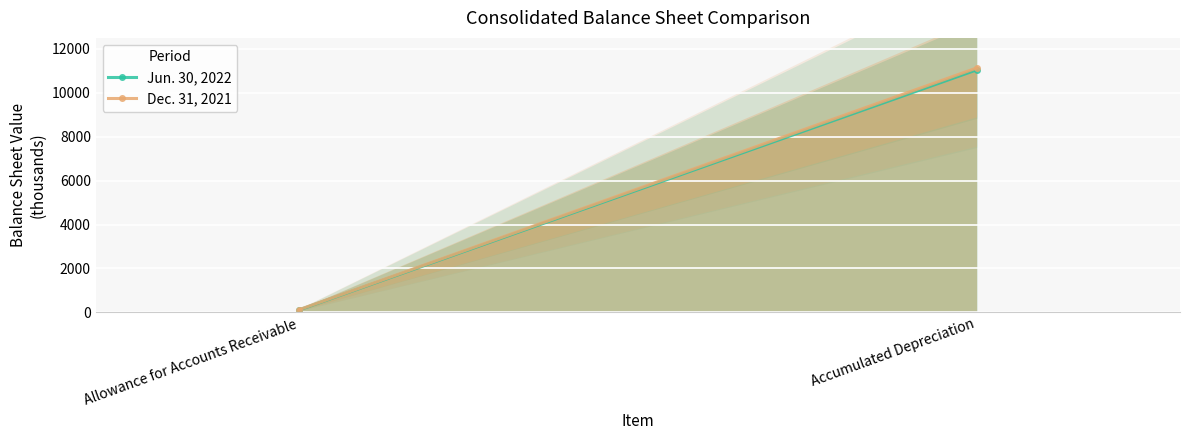

Rank the series at Allowance for Accounts Receivable from lowest to highest value.

Jun. 30, 2022, Dec. 31, 2021